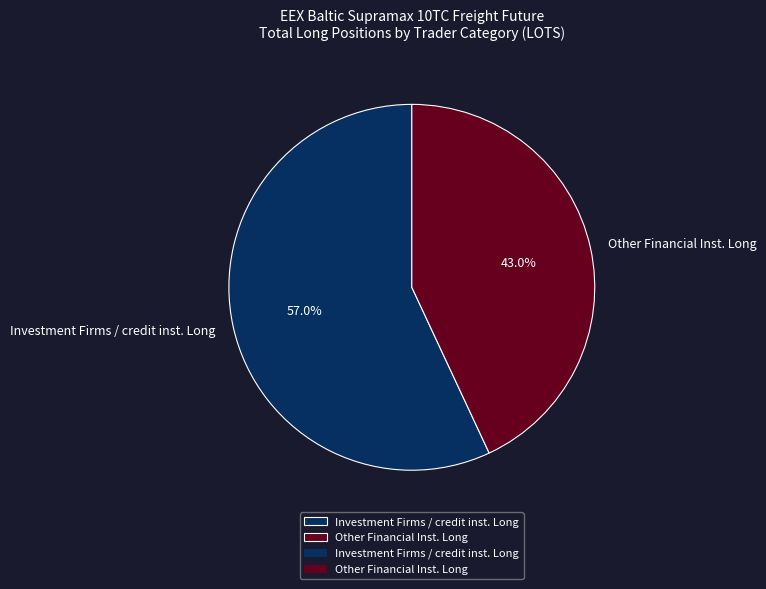

What is the ratio of the value at Investment Firms / credit inst. Long to the value at Other Financial Inst. Long?

1.3